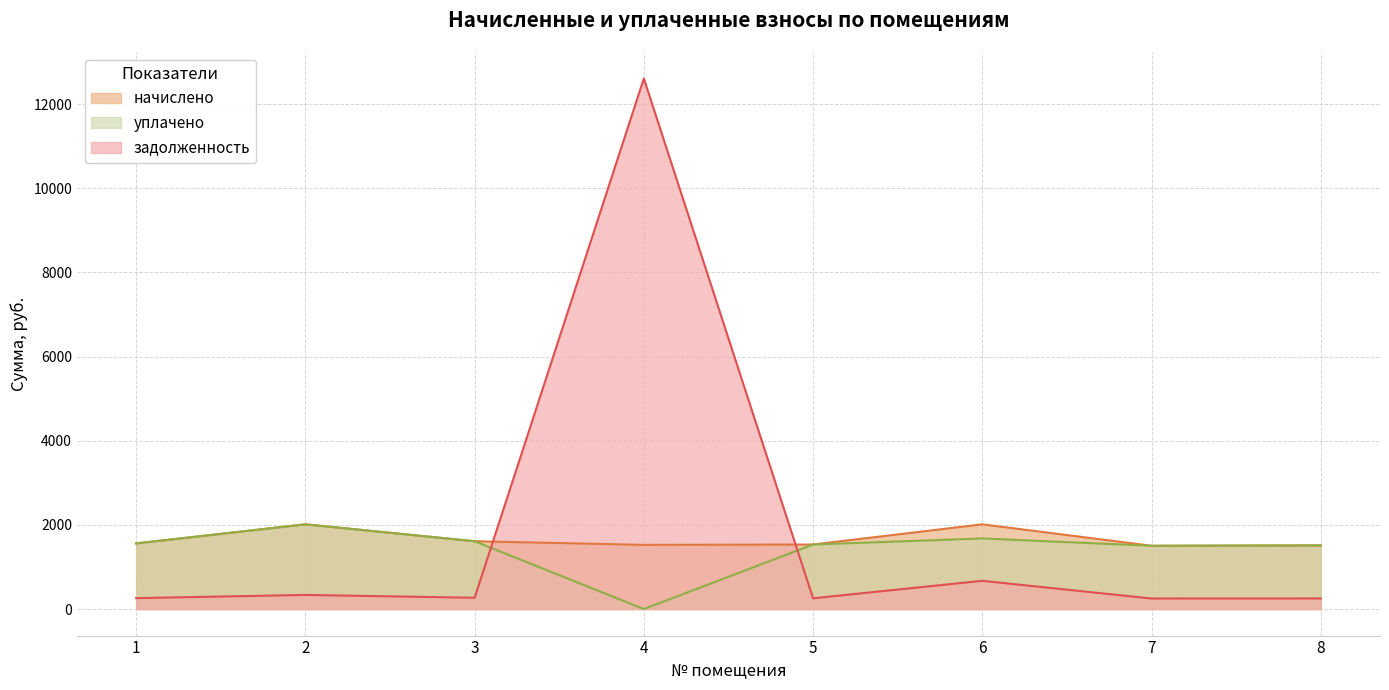

Reading right to left, transcribe all the data shown in this chart.

начислено: 1512.0	1503.4	2013.1	1533.6	1525.0	1611.4	2013.1	1559.5
уплачено: 1512.0	1503.4	1677.6	1533.6	0.0	1611.4	2013.1	1559.5
задолженность: 252.0	250.6	671.0	255.6	12605.7	268.6	335.5	259.9